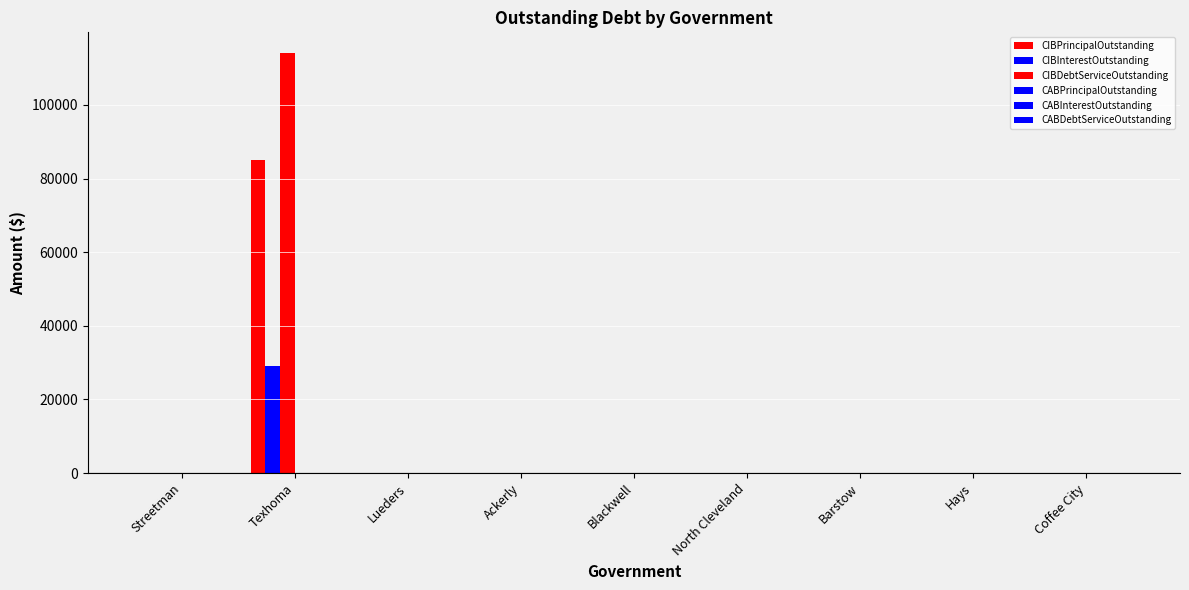

How many distinct data groups are displayed?

3